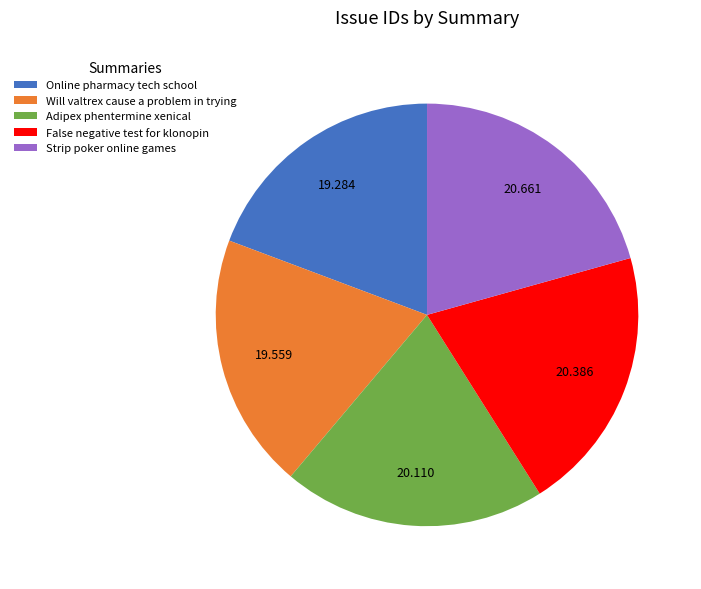

Does any single category account for the majority?

No